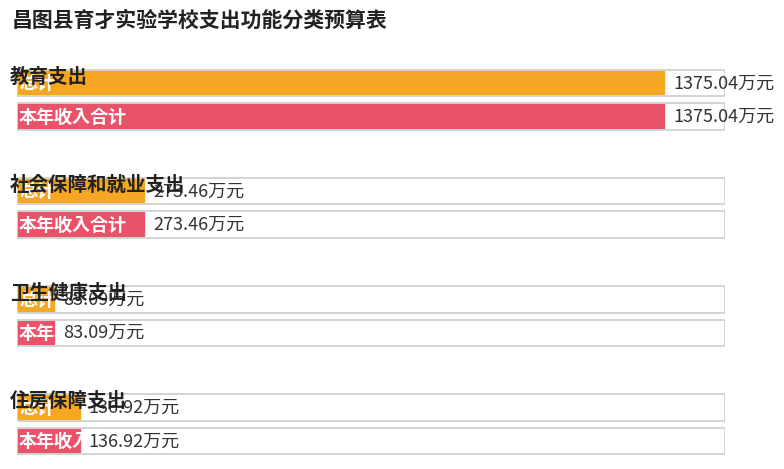

List the series in order of their peak value, highest first.

总计, 本年收入合计